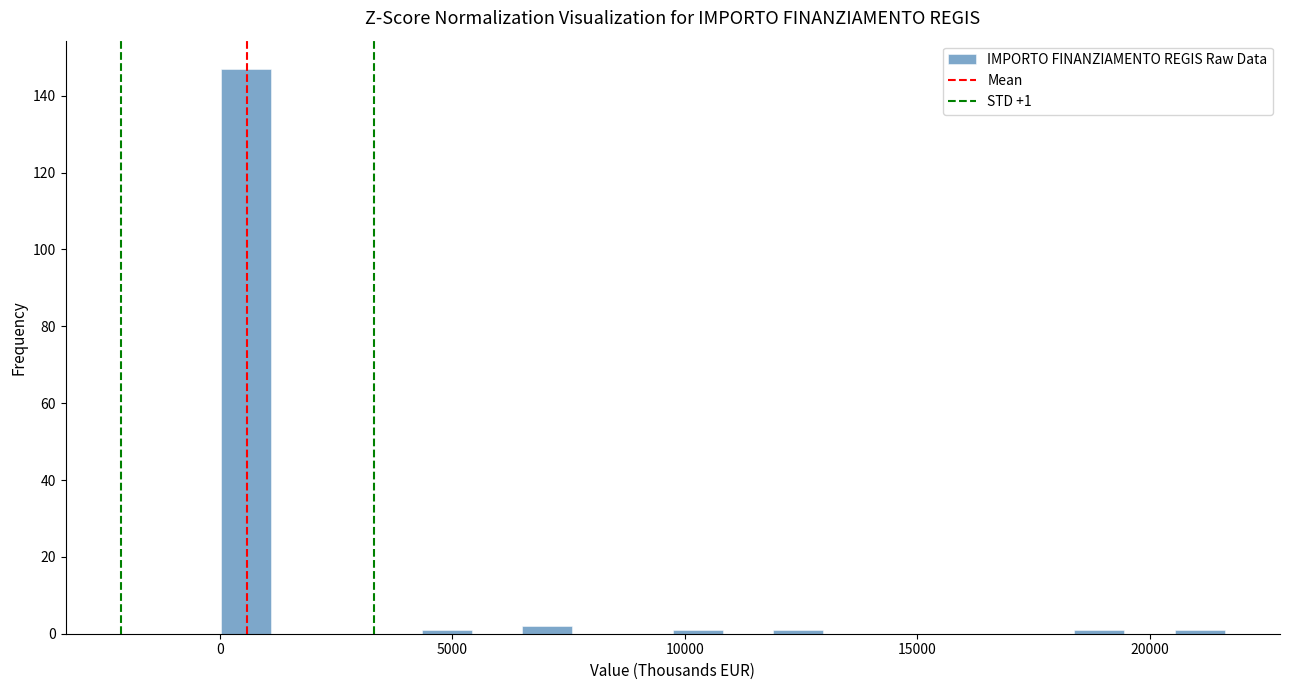

Around what value on the x-axis is the tallest bar? Give the approximate position of its centre, as read against the axis.

500